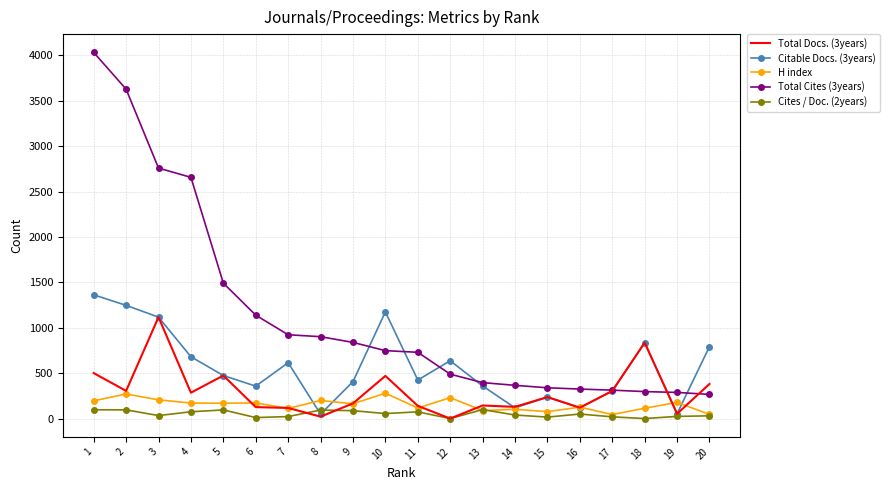

The value of Citable Docs. (3years) at 5 is 324. True or false?

False